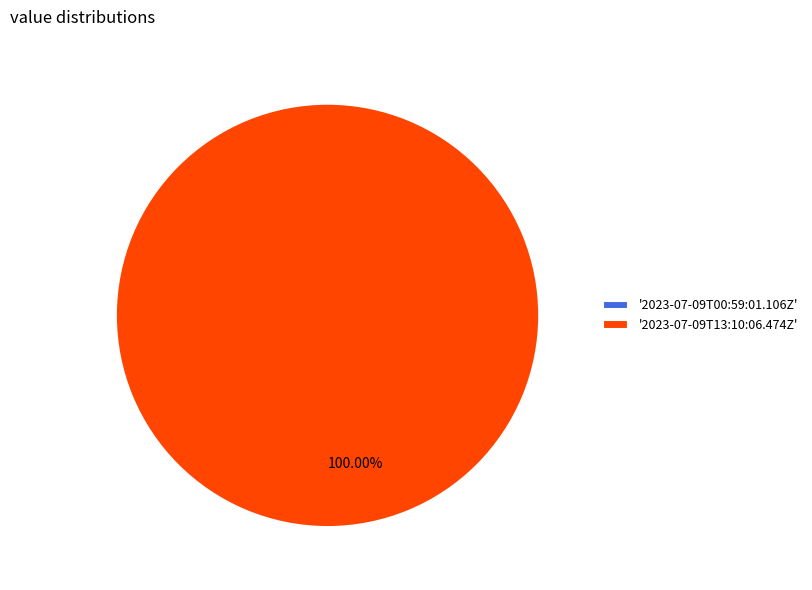

The 2023-07-09T00:59:01.106Z slice represents 0% of the pie. True or false?

True